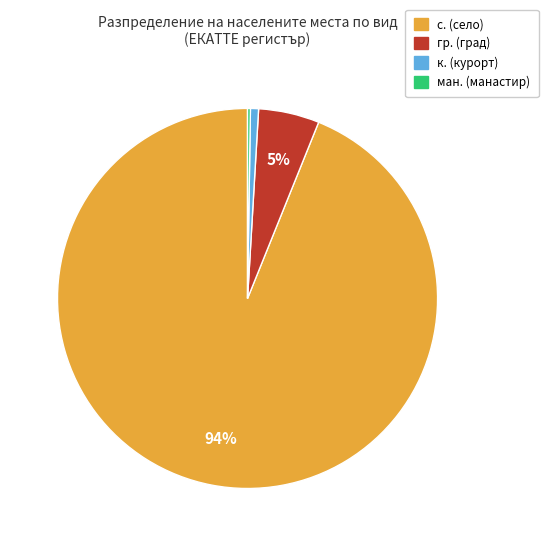

To the nearest percent, what is the difference between the largest and smallest slice percentages?

94%